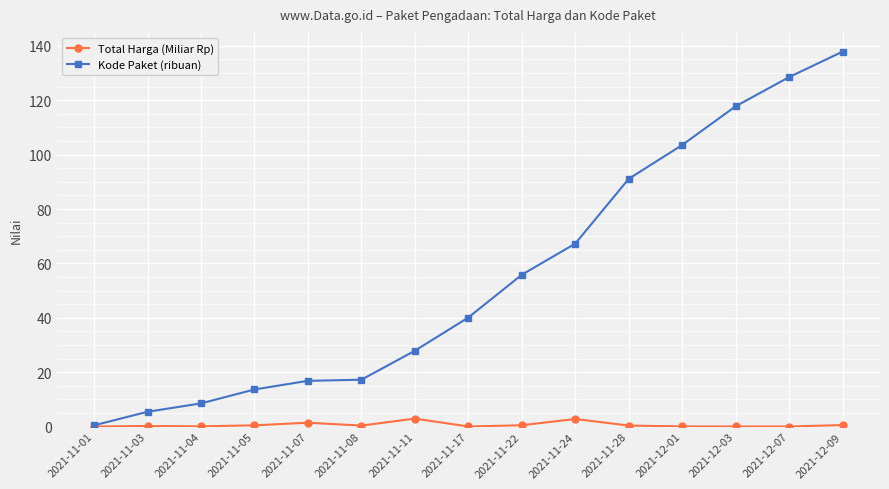

What is the value of the Total Harga (Miliar Rp) point at the 13th from the left?

0.1